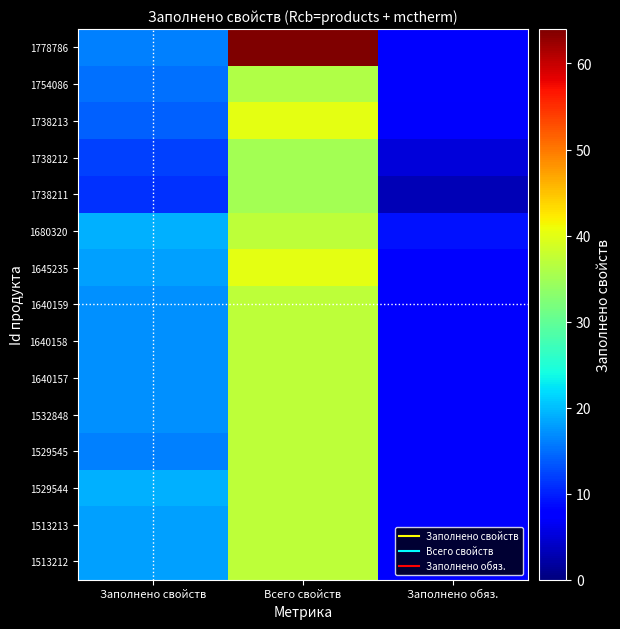

Count the number of data series in this chart.

15